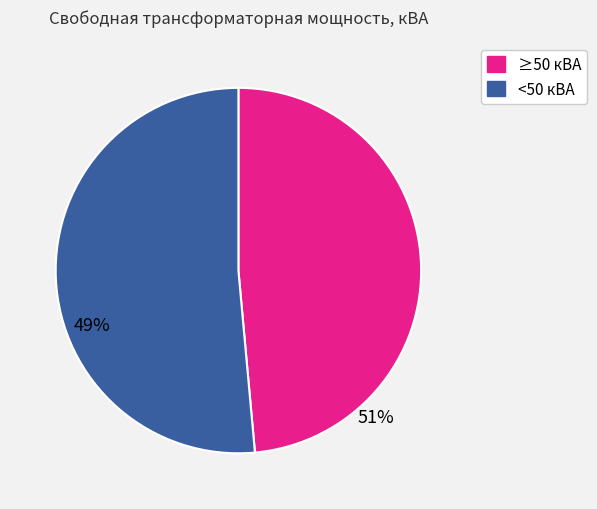

Which slice represents more than half of the pie?

<50 кВА